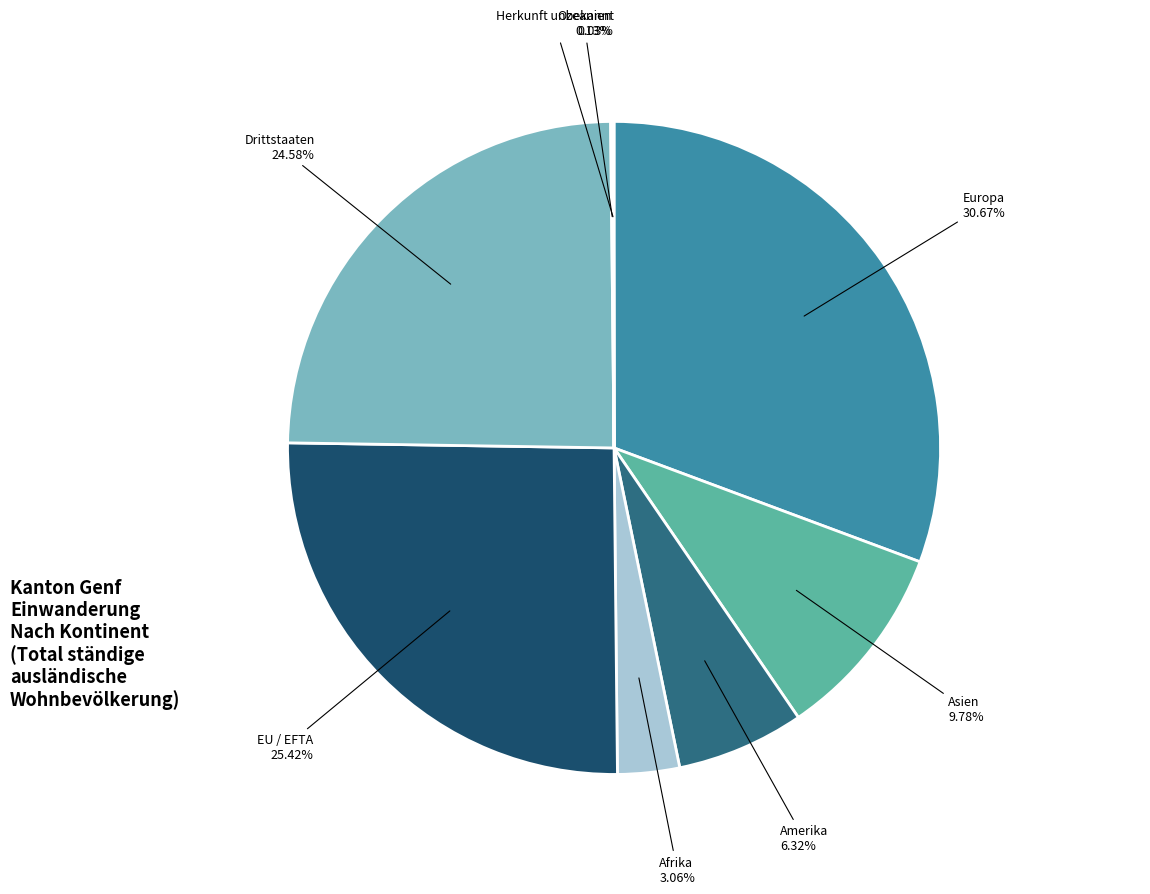

Which slice is the largest?

Europa